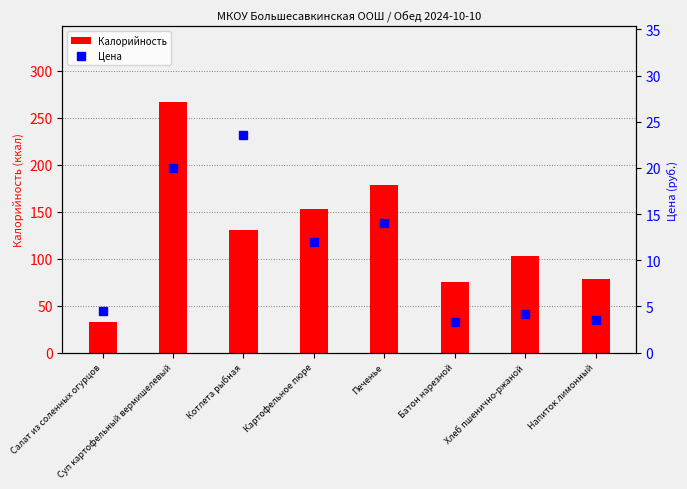

What is the label of the 4th bar from the left?

Картофельное пюре